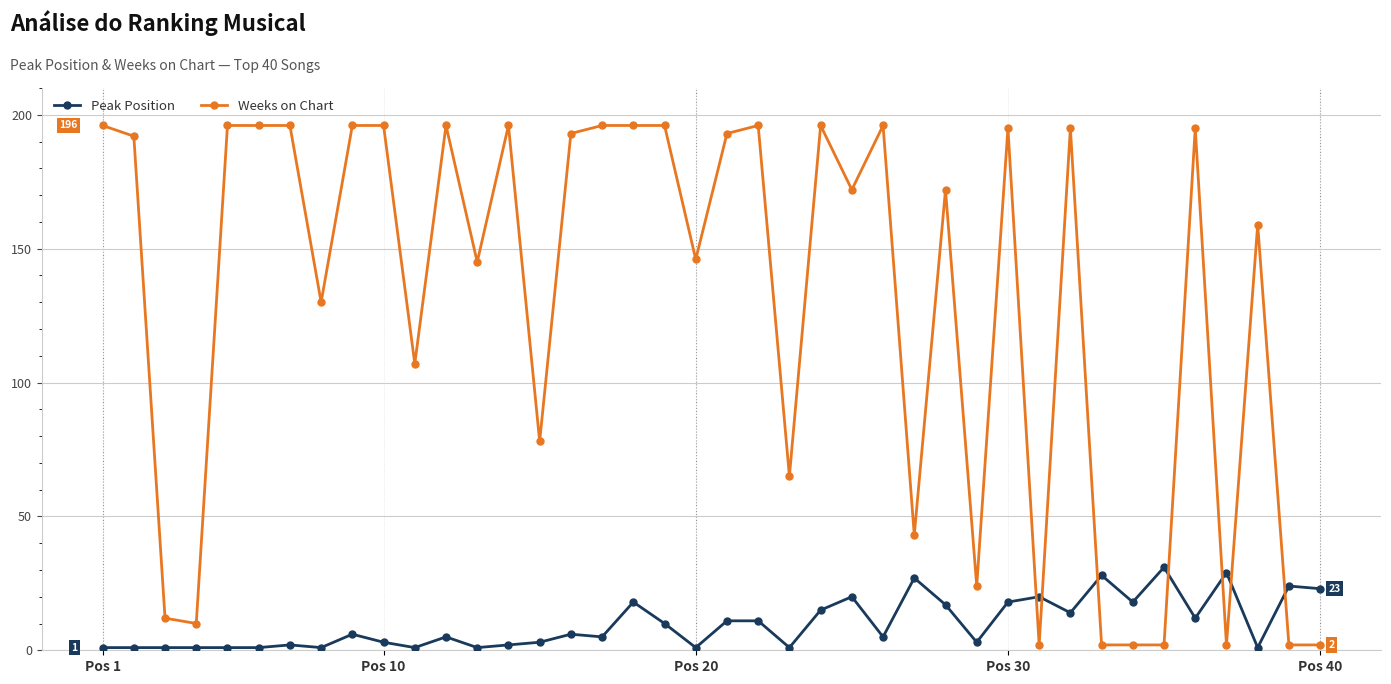

List the series in order of their peak value, lowest first.

Peak Position, Weeks on Chart